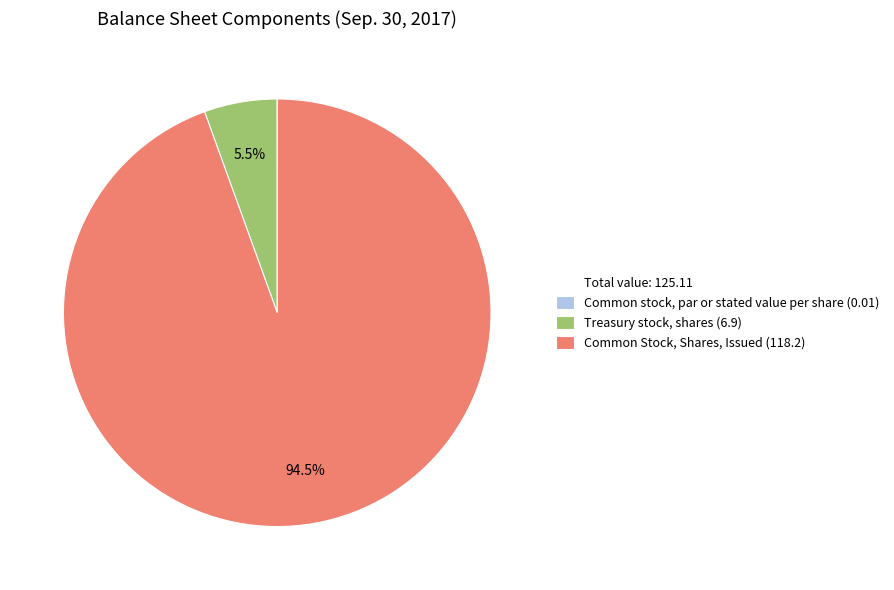

Is there a majority slice in this chart?

Yes